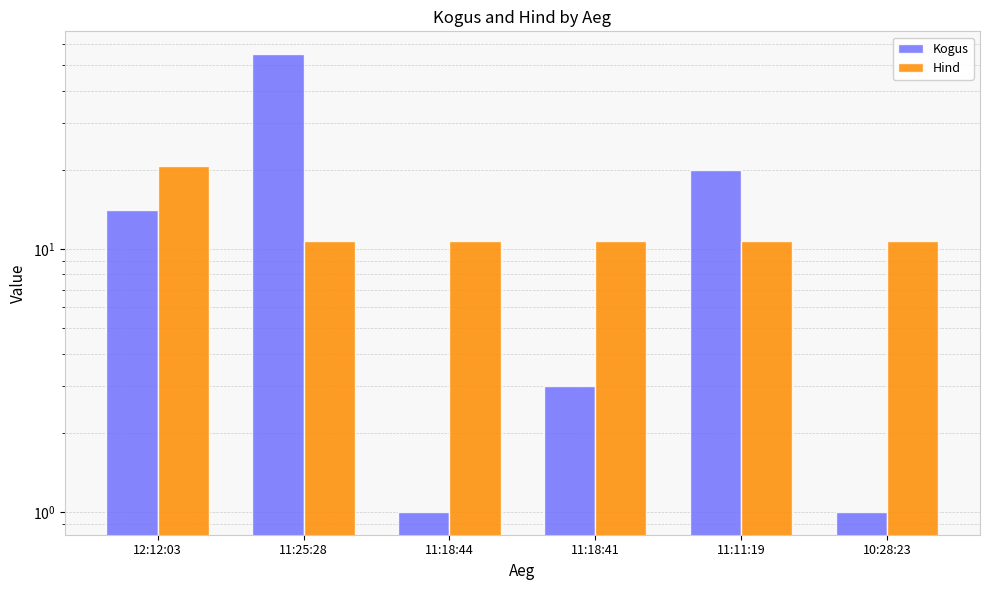

Reading left to right, extract all data points from this chart.

Kogus: 12:12:03=14.0	11:25:28=55.0	11:18:44=1.0	11:18:41=3.0	11:11:19=20.0	10:28:23=1.0
Hind: 12:12:03=20.7	11:25:28=10.7	11:18:44=10.7	11:18:41=10.7	11:11:19=10.7	10:28:23=10.7